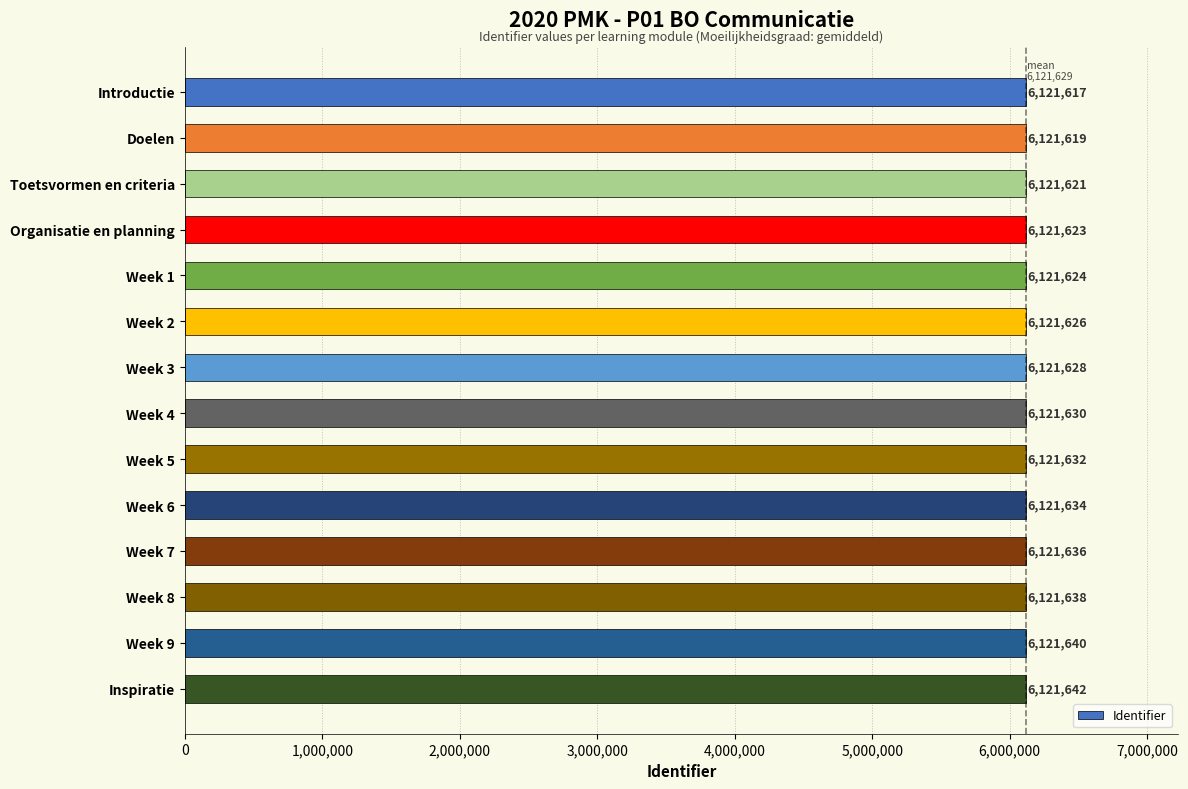

Reading top to bottom, extract all data points from this chart.

Introductie=6121617	Doelen=6121619	Toetsvormen en criteria=6121621	Organisatie en planning=6121623	Week 1=6121624	Week 2=6121626	Week 3=6121628	Week 4=6121630	Week 5=6121632	Week 6=6121634	Week 7=6121636	Week 8=6121638	Week 9=6121640	Inspiratie=6121642